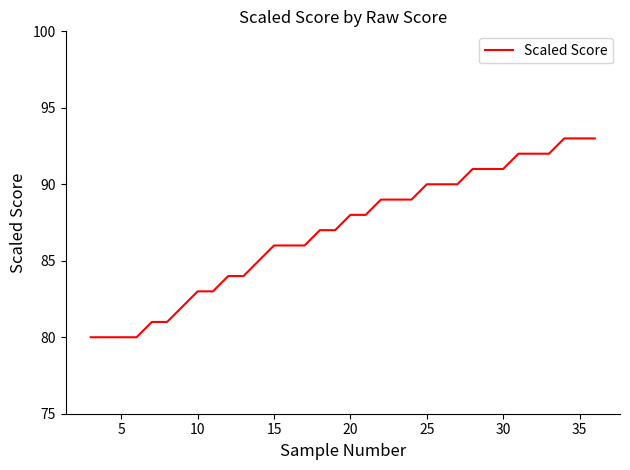

Is this an area chart (filled region under the line)?

No